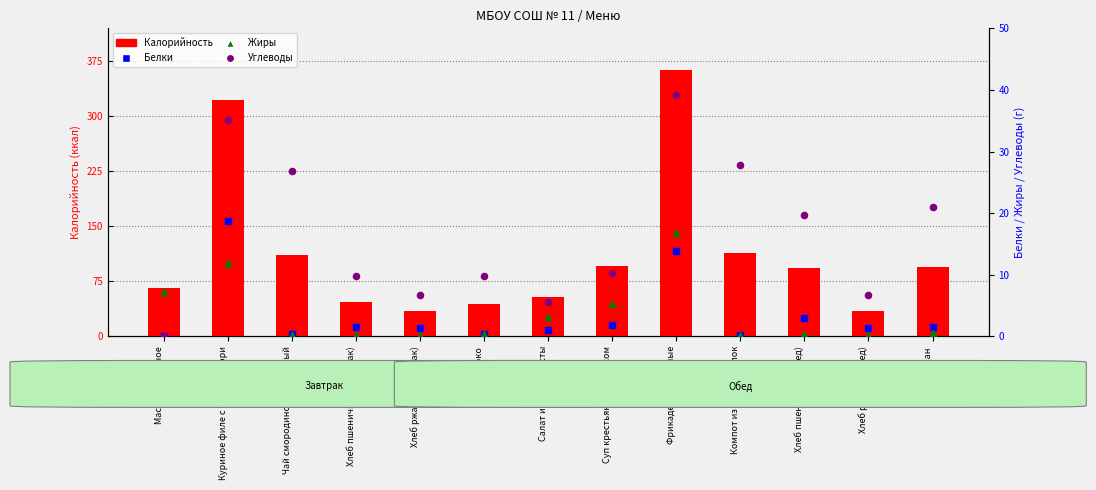

What is the total value across all series at Хлеб ржаной (обед)?

42.4